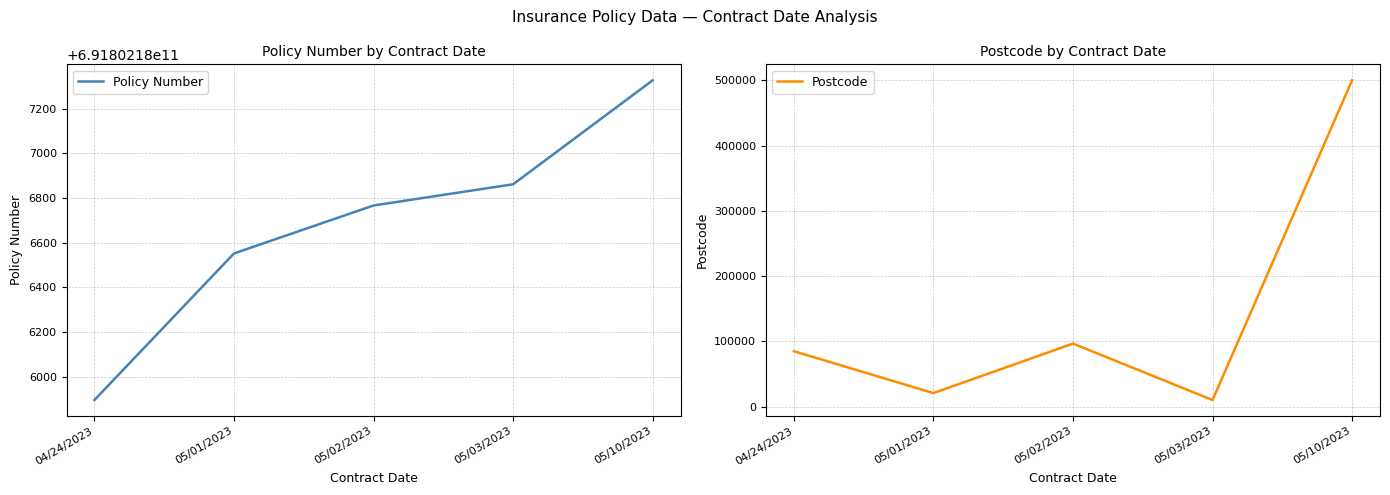

Which series changed the most between 04/24/2023 and 05/10/2023?

Postcode